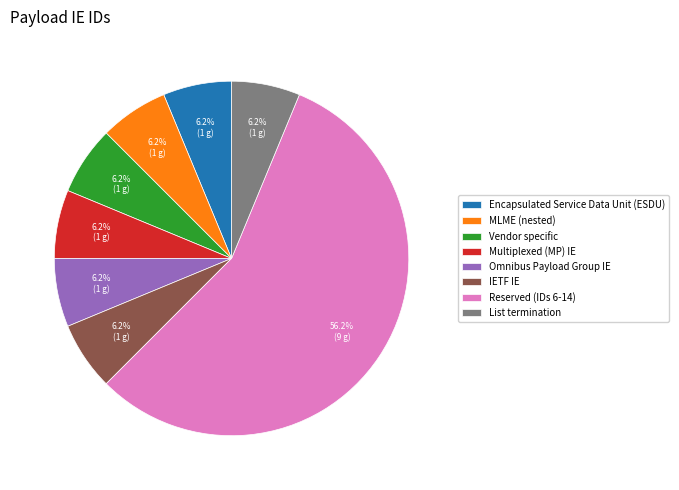

Between Reserved (IDs 6-14) and List termination, which is larger?

Reserved (IDs 6-14)